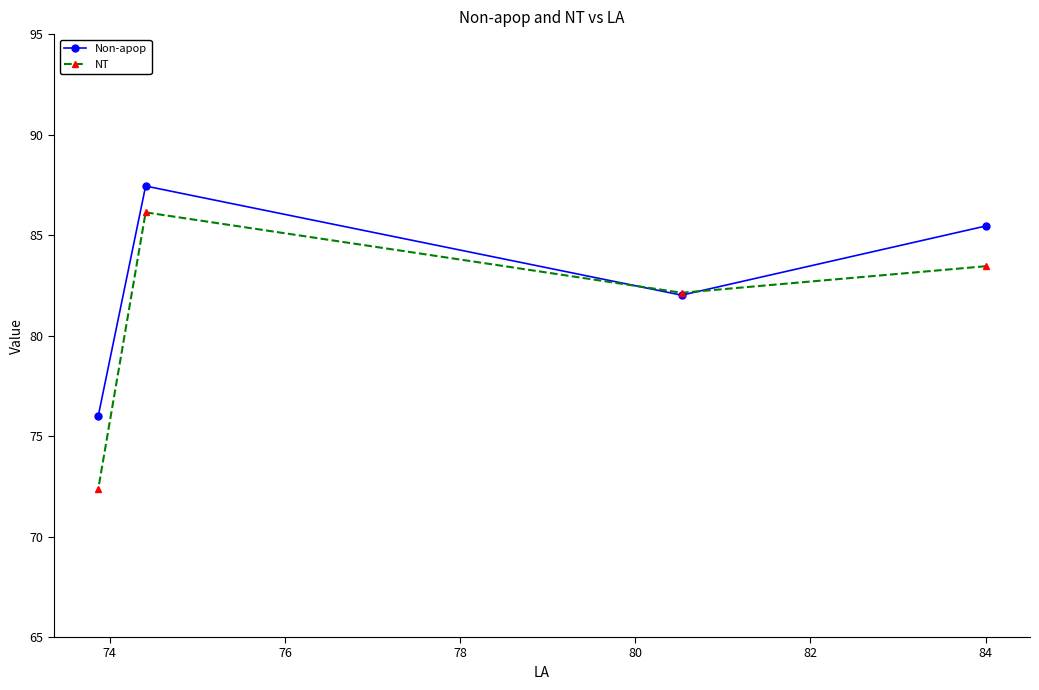

What is the difference between the second highest and second lowest values in the Non-apop series?

3.4